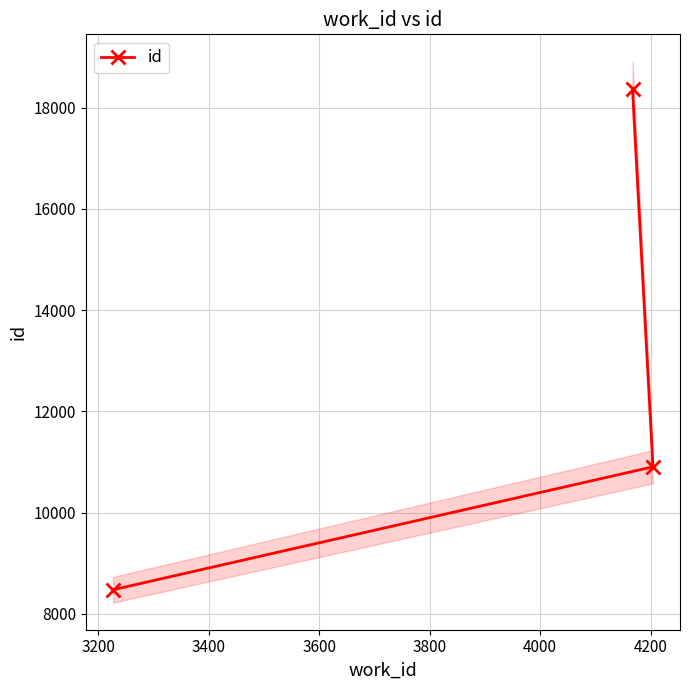

How many categories are shown in the chart?

3